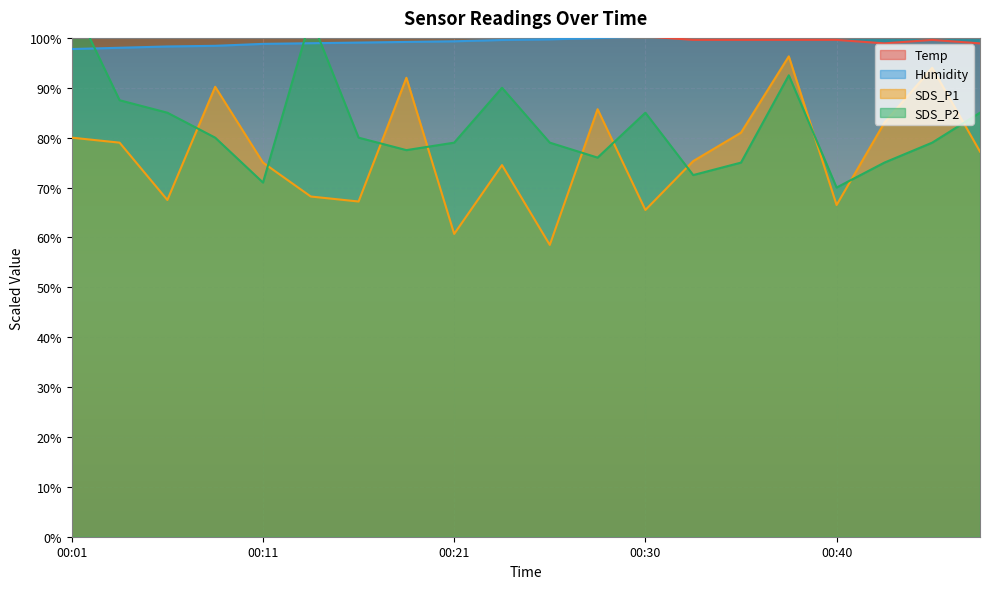

What is the spread (max minus min) of values at 00:28?

24.3